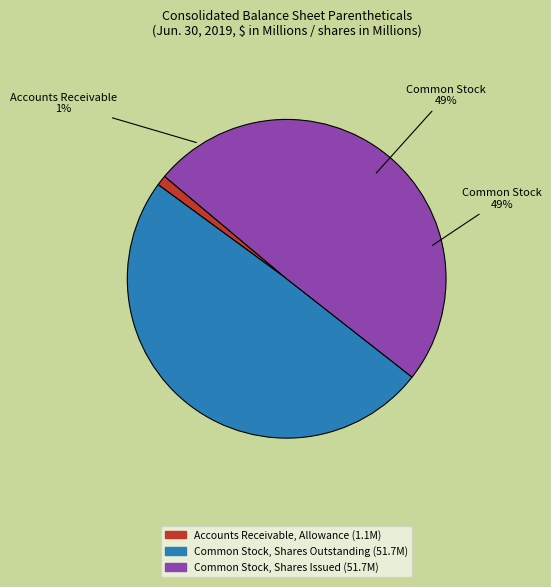

How many slices are in this pie chart?

3